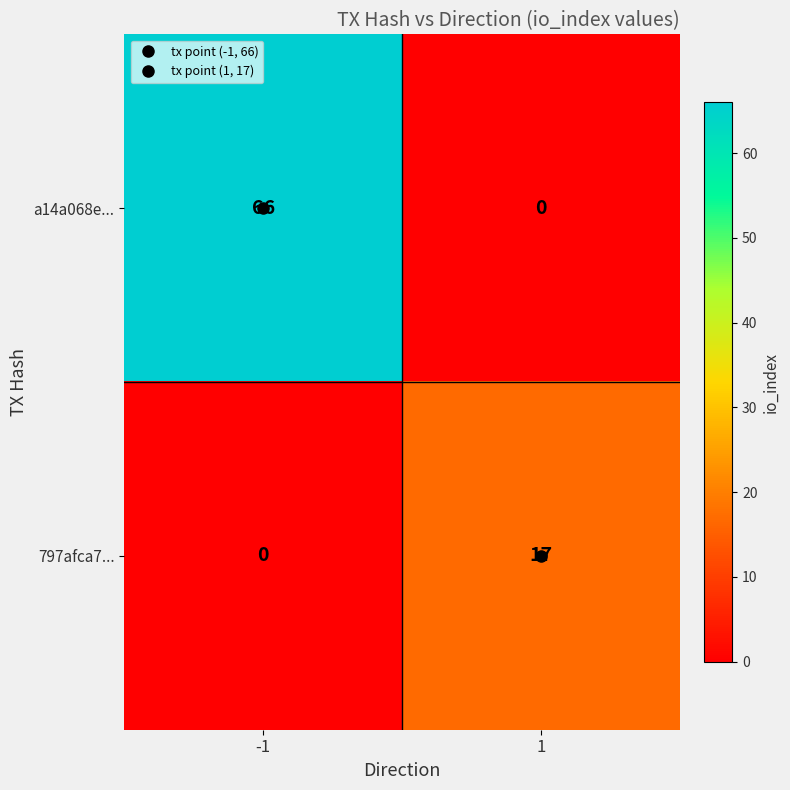

What is the sum of all 797afca7... values?

17